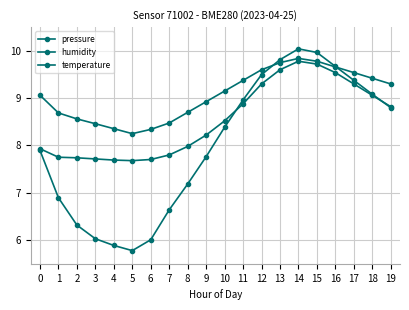

What is the greatest value displayed?

10.0